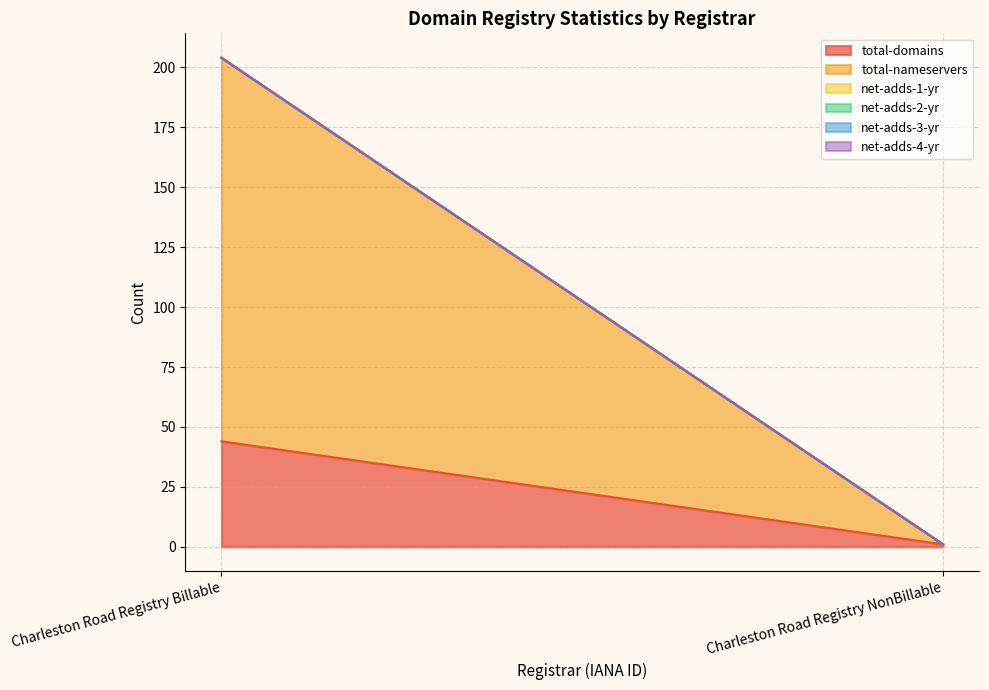

What is the label of the 2nd point from the left?

Charleston Road Registry NonBillable